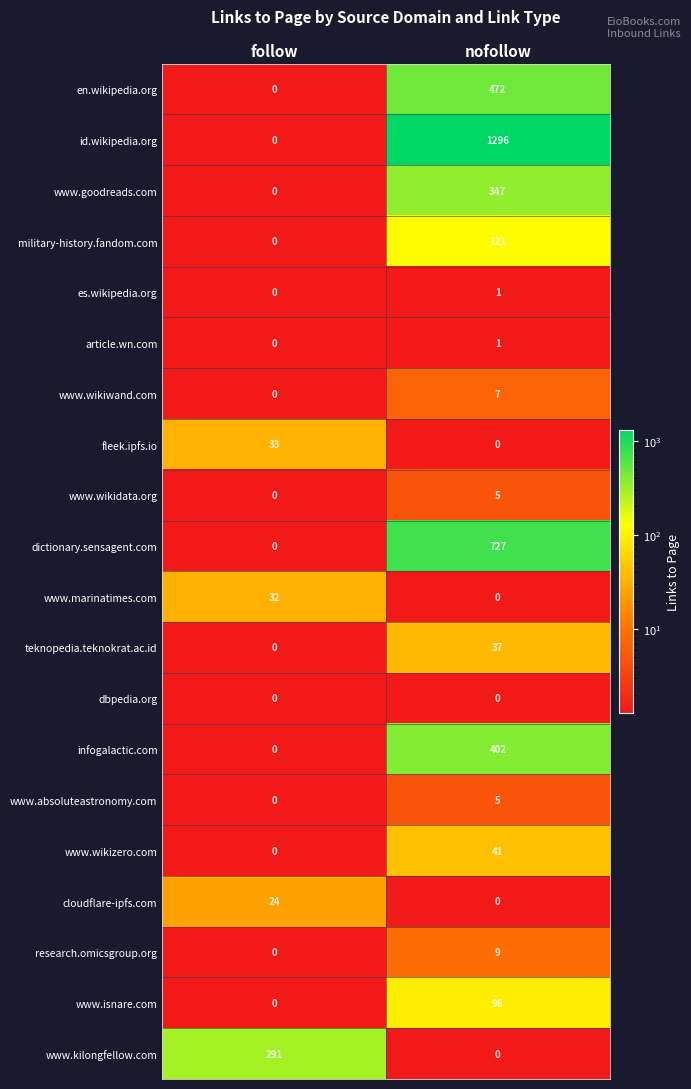

Which category has the highest value across all series?

nofollow